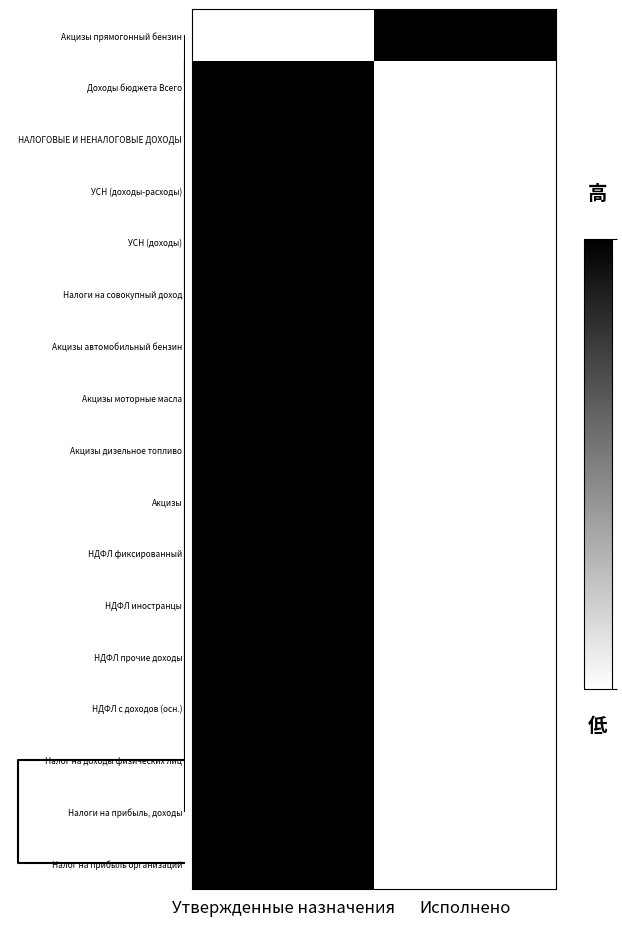

How many categories are shown in the chart?

2